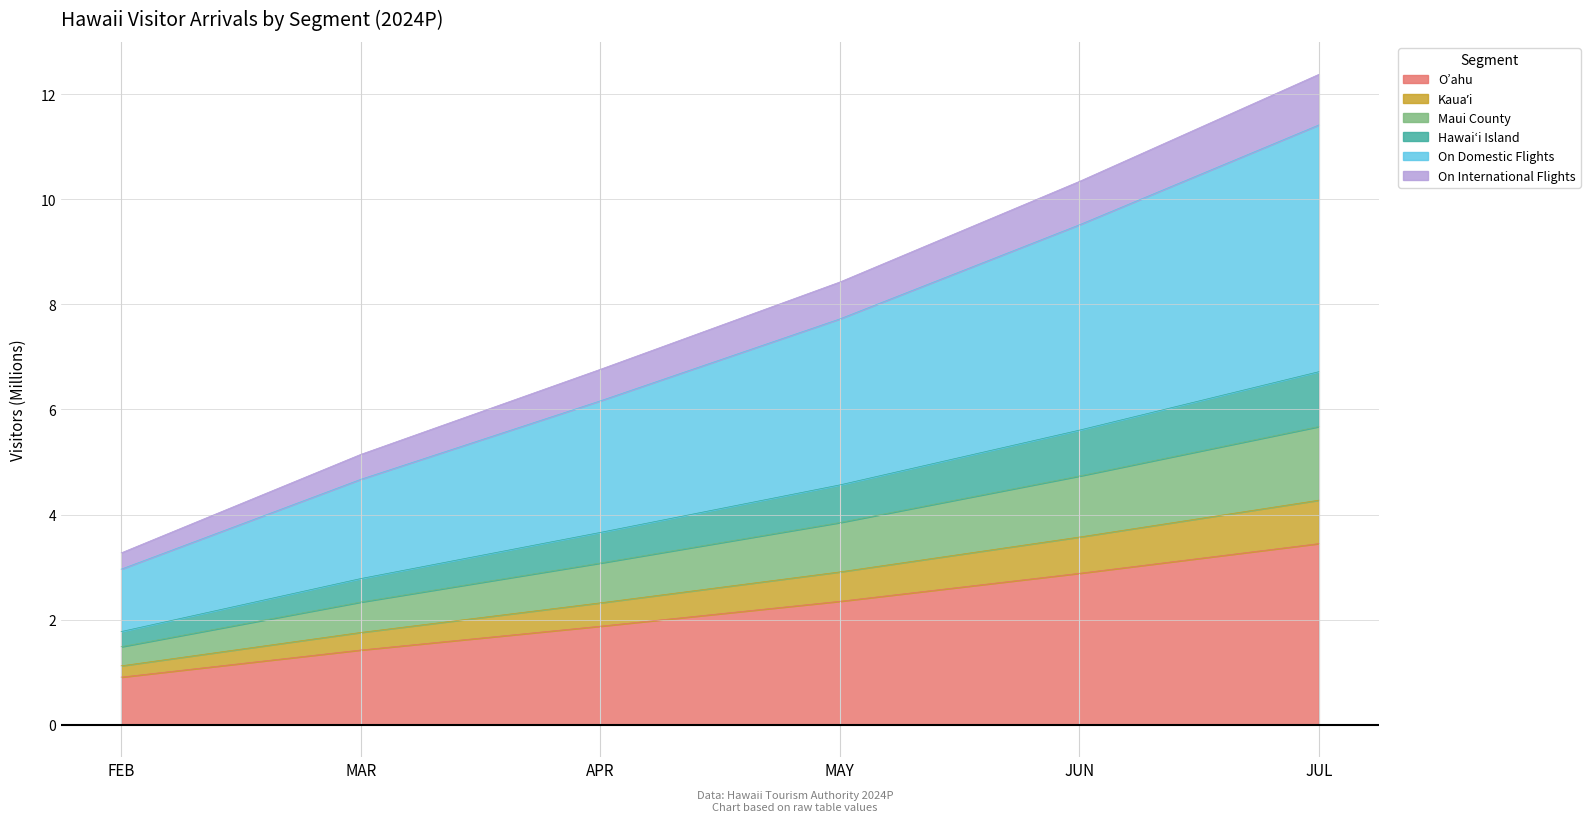

Where is On Domestic Flights nearest to the value 7?

MAY